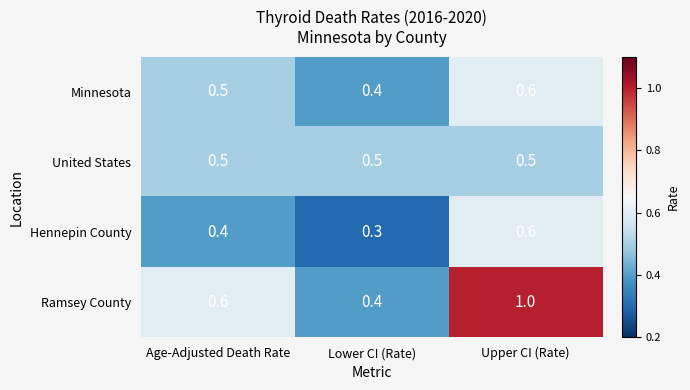

At which label does Ramsey County reach its peak?

Upper CI (Rate)